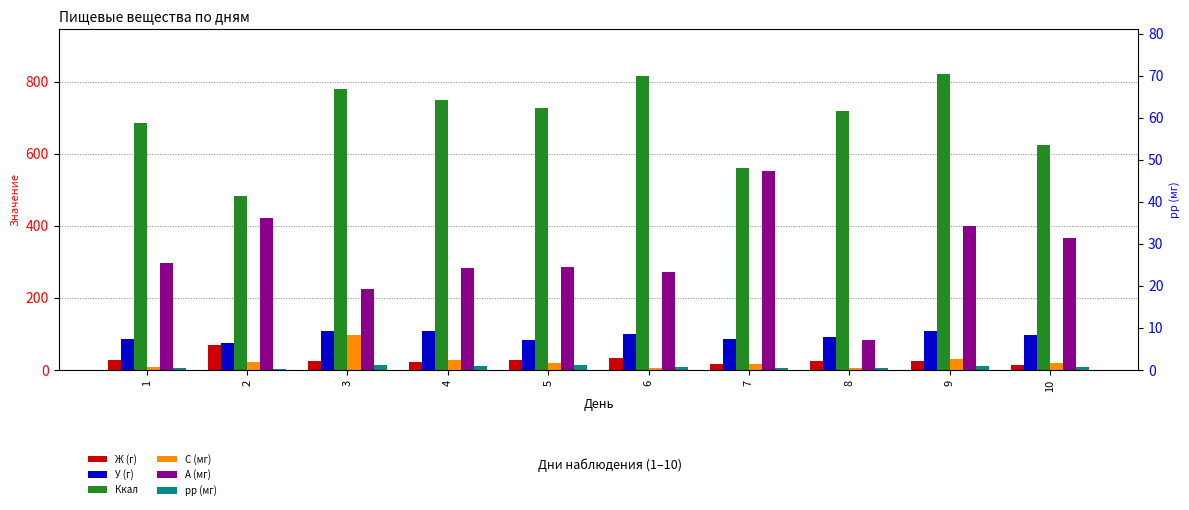

What value does the Ж (г) series have at 9?

24.6